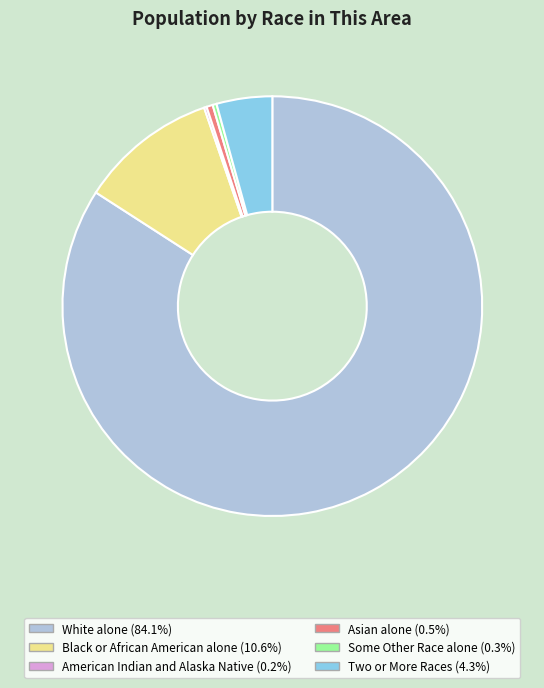

Which has a higher value, Asian alone or White alone?

White alone